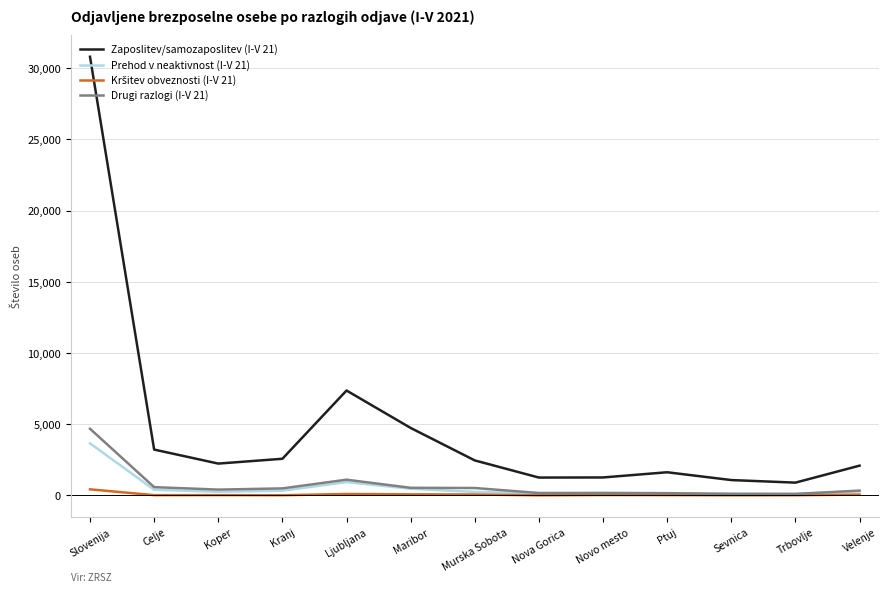

True or false: Prehod v neaktivnost (I-V 21) and Zaposlitev/samozaposlitev (I-V 21) cross at least once.

False